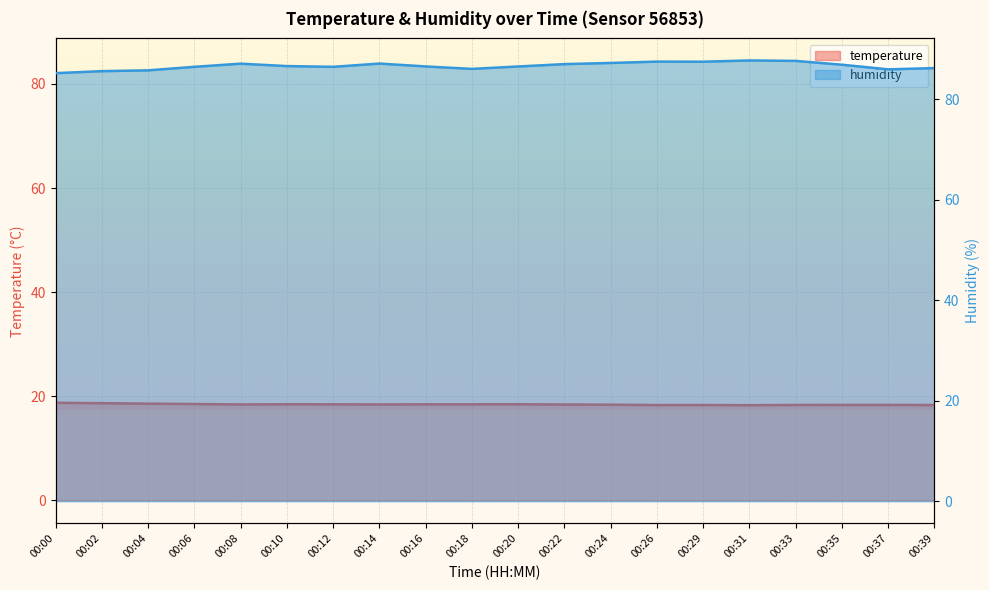

Read the temperature value at 00:35.

18.3